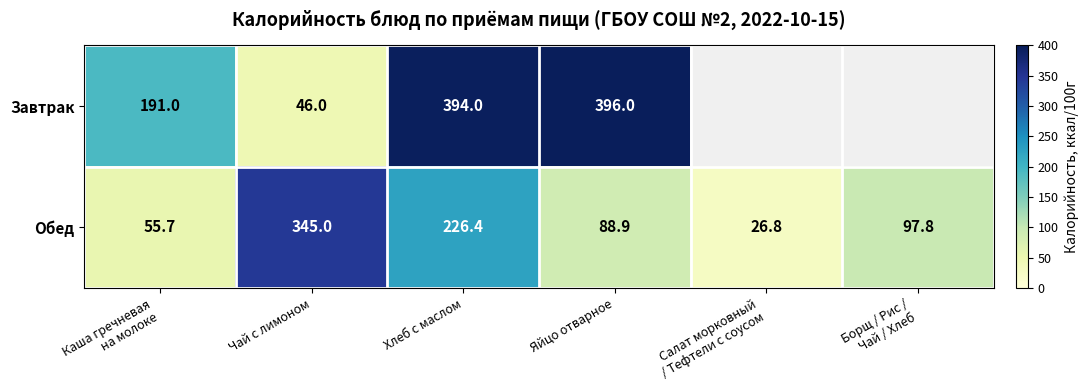

At which label is Обед closest to 185?

Хлеб с маслом